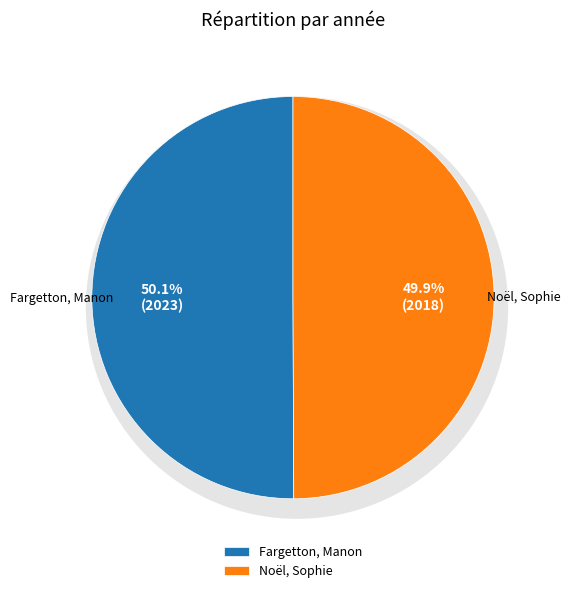

How many segments does this pie chart have?

2